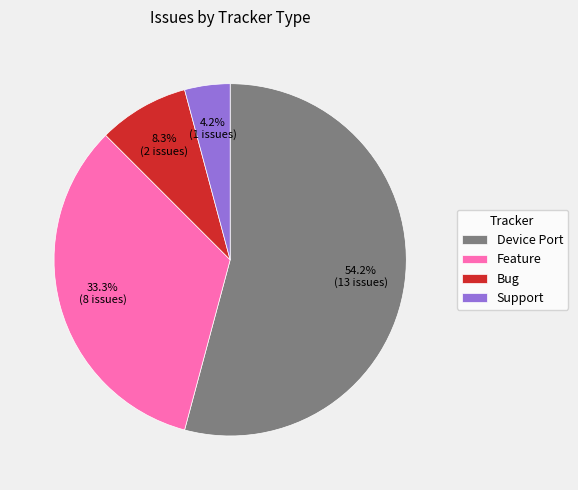

Which has a higher value, Device Port or Feature?

Device Port